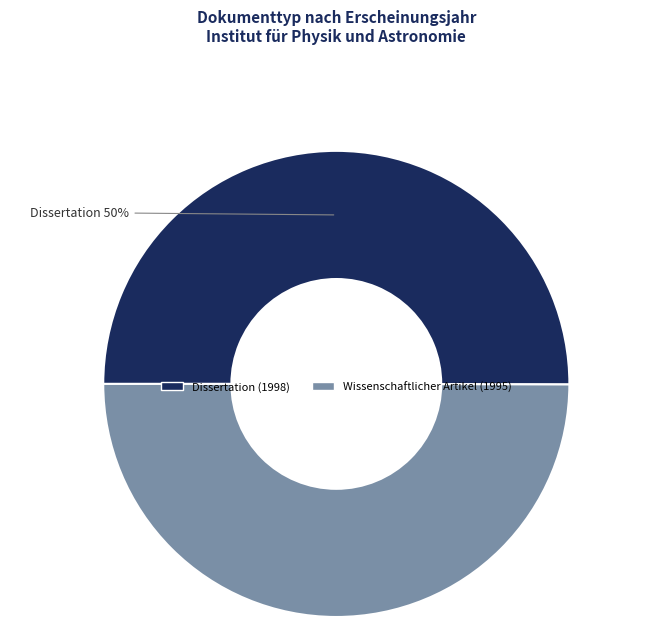

Approximately how many times larger is the value at Dissertation (1998) compared to Wissenschaftlicher Artikel (1995)?

1.0